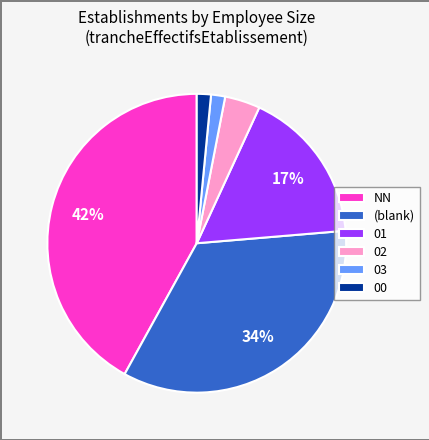

To the nearest percent, what percentage of the pie is NN?

42%